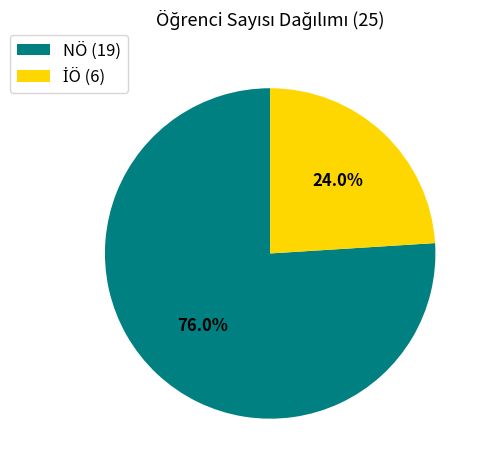

What portion of the pie excludes NÖ (19)?

24.0%